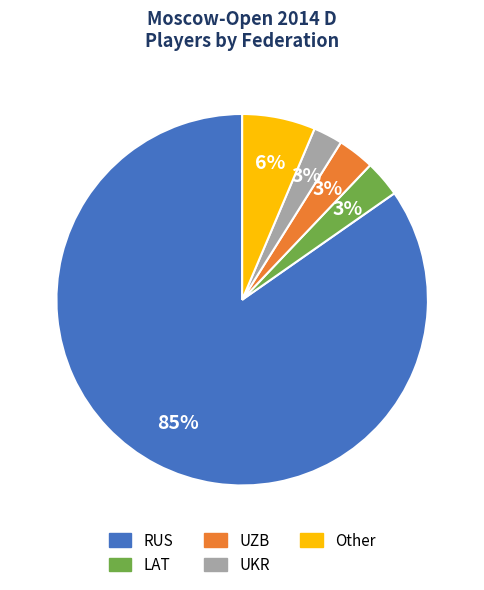

Count the number of slices in the pie.

5